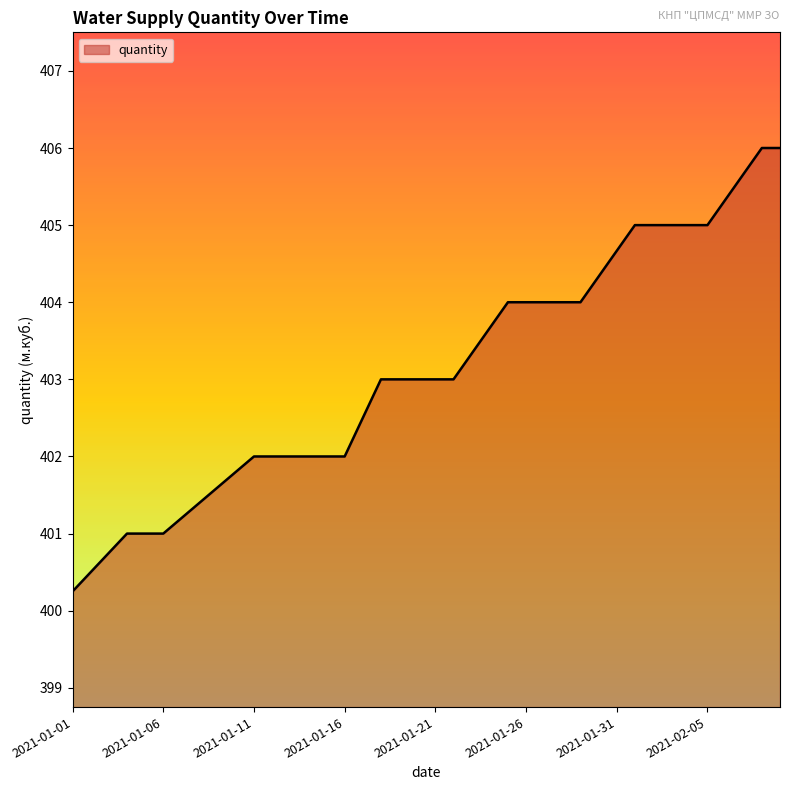

What is the greatest value displayed?

406.0